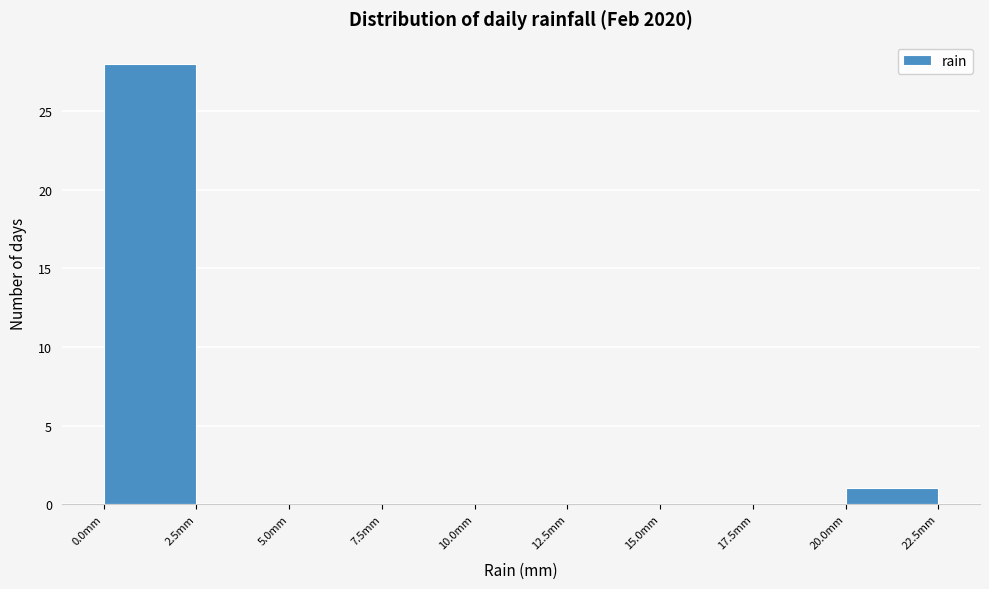

What is the height of the bar covering 0.0 to 2.5 on the x-axis? The values are not printed on the chart, so give them approximately, as read against the axis.

28